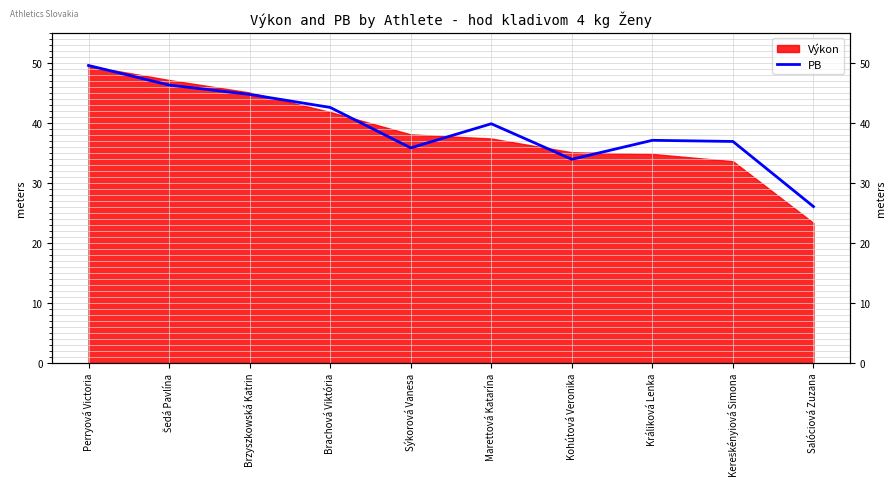

Approximately how many times larger is the value at Brzyszkowská Katrin compared to Perryová Victoria?

0.9